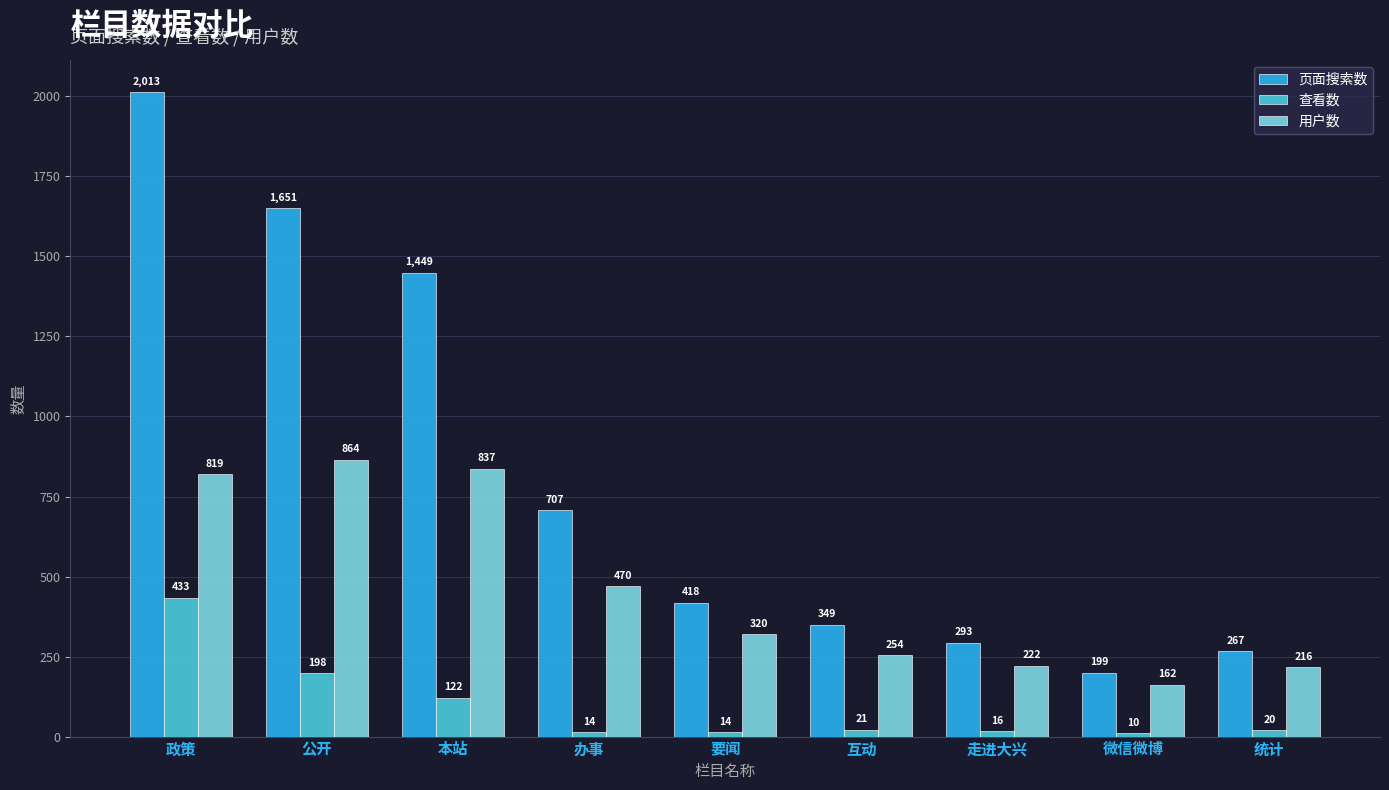

What is the difference between the maximum and minimum values in the 查看数 series?

423